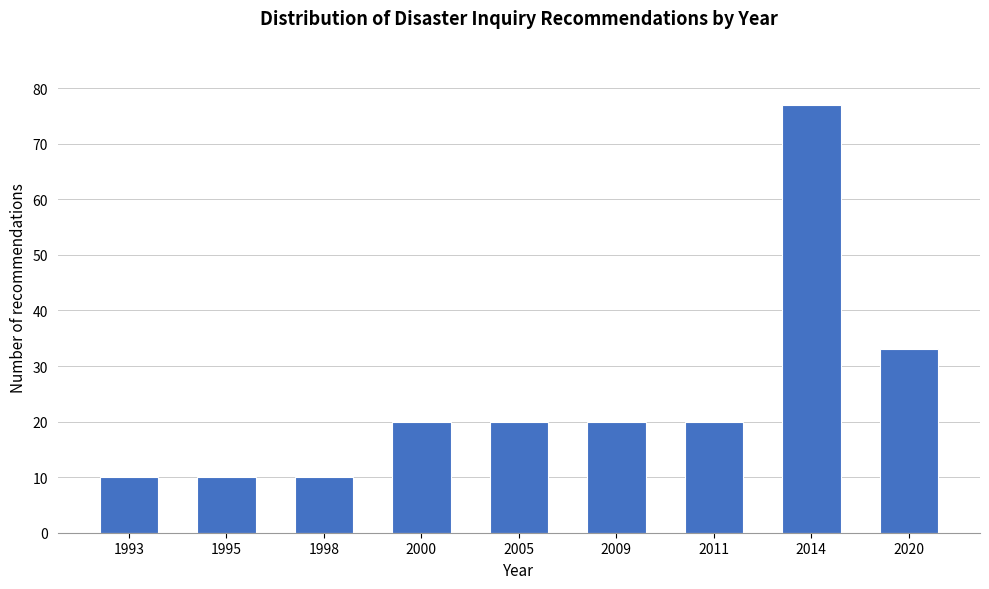

Reading left to right, what are all the values shown in this chart?

10	10	10	20	20	20	20	77	33